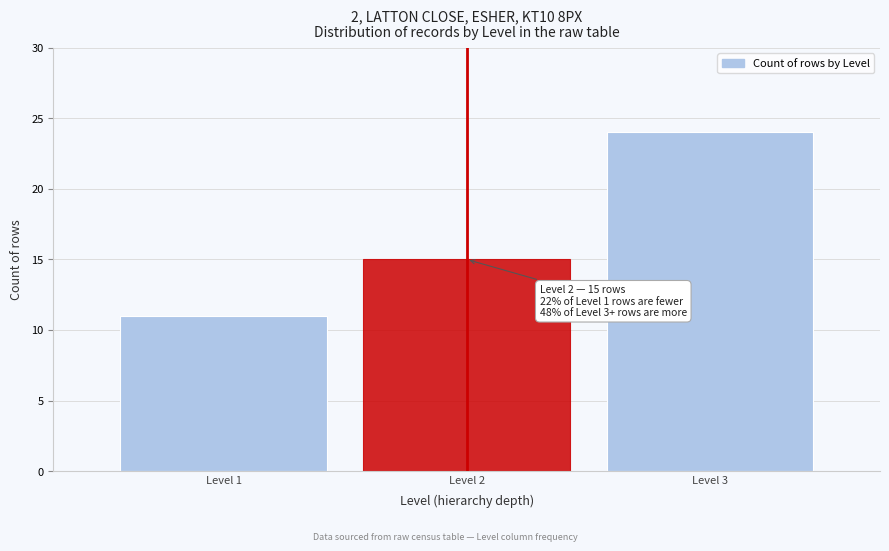

Reading left to right, what are all the values shown in this chart?

11	15	24